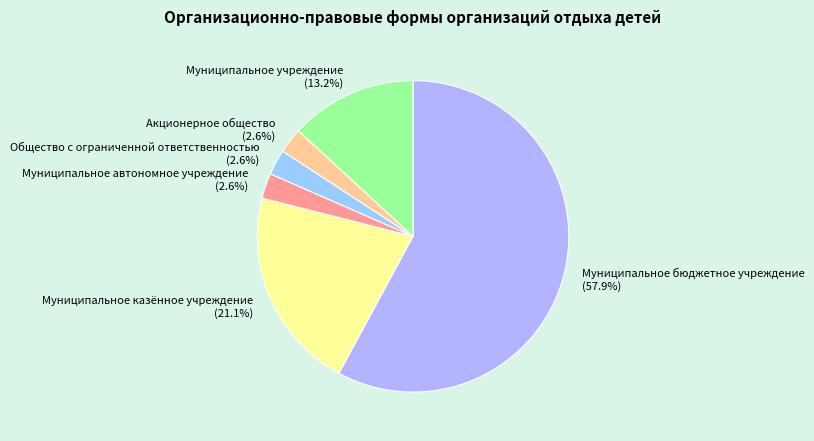

What is the largest slice in the pie chart?

Муниципальное бюджетное учреждение